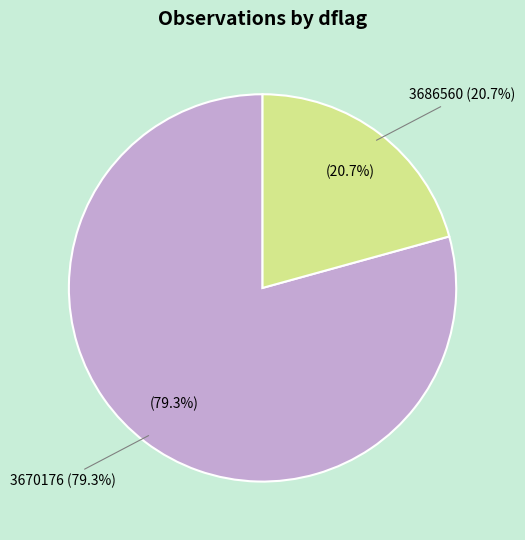

How many segments does this pie chart have?

2